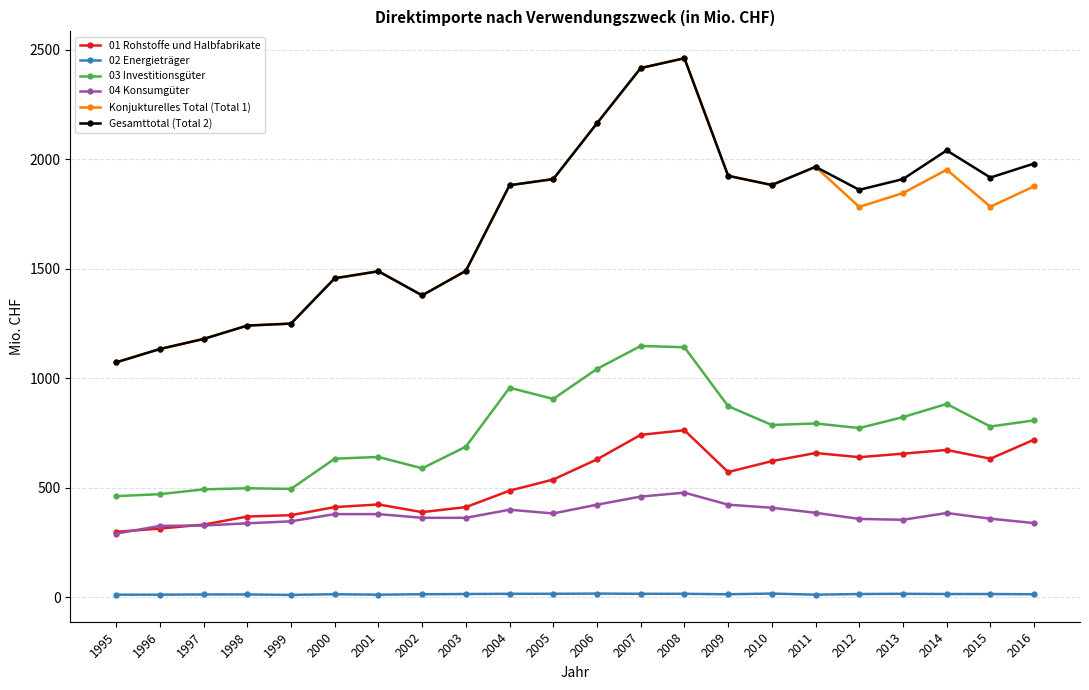

What is the value of the 04 Konsumgüter point at the 20th from the left?

384